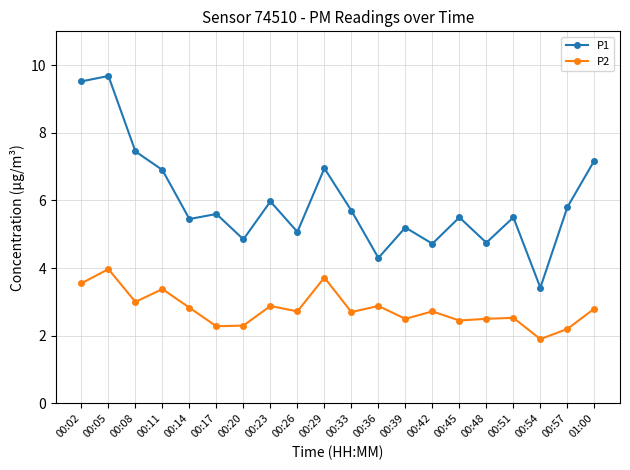

What are all the series names shown in the legend?

P1, P2